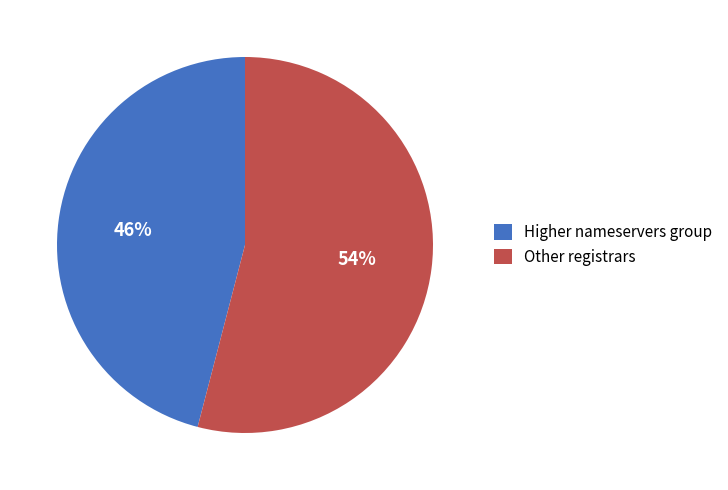

Combined, do Higher nameservers group and Other registrars account for over 50%?

Yes